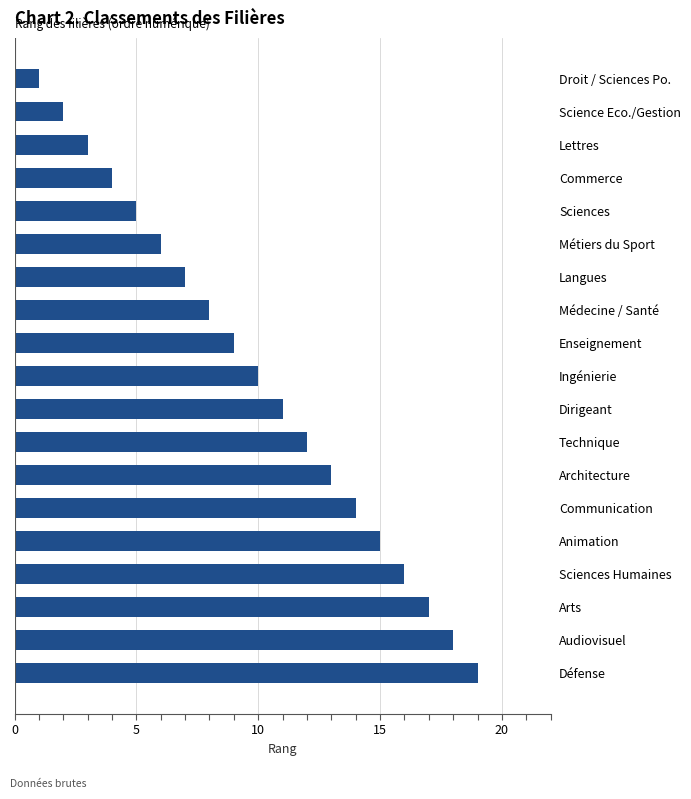

What is the approximate value at Métiers du Sport?

6